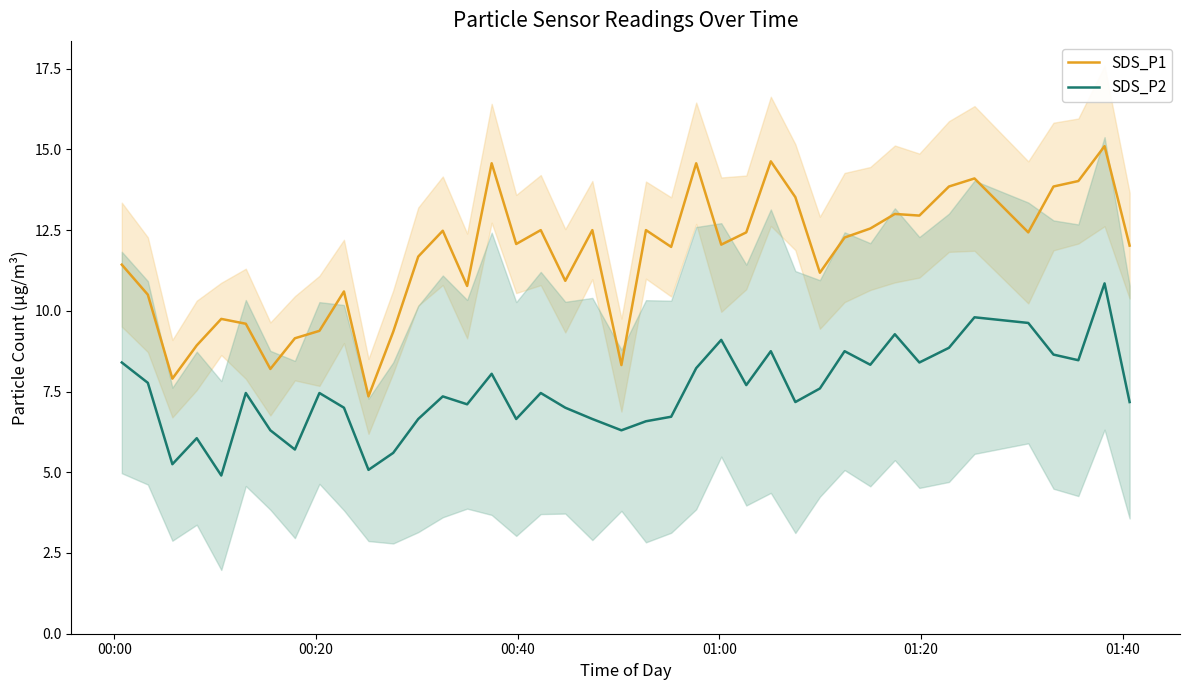

True or false: SDS_P2 and SDS_P1 cross at least once.

False